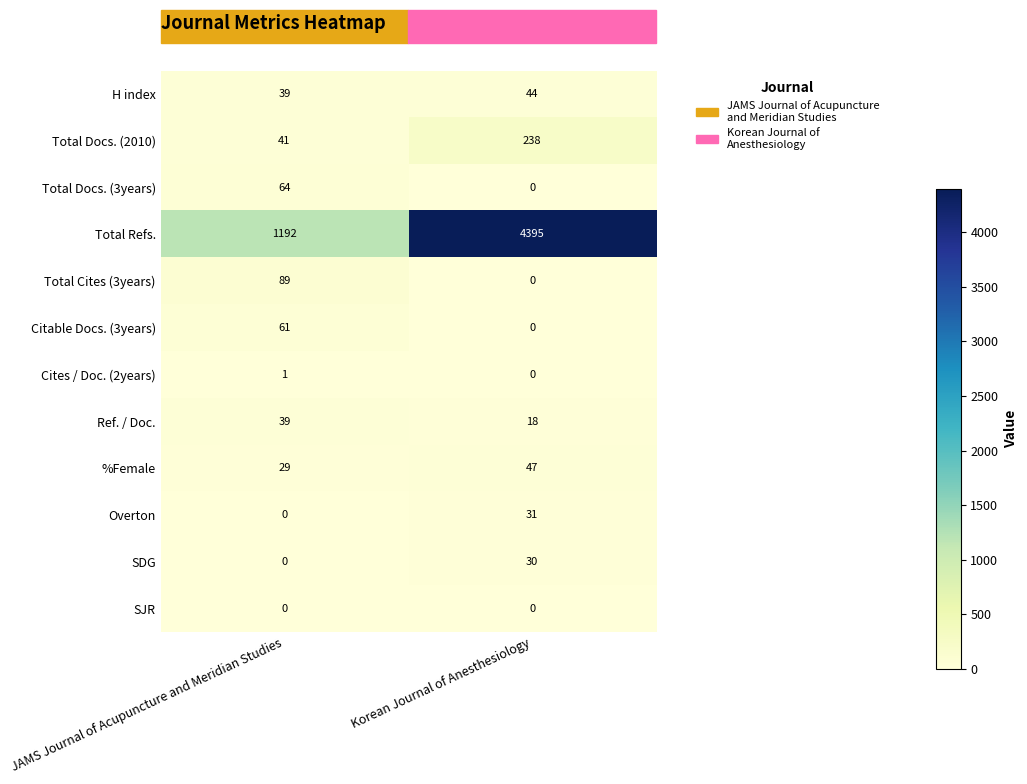

True or false: Citable Docs. (3years) has a value of 82 at JAMS Journal of Acupuncture and Meridian Studies.

False